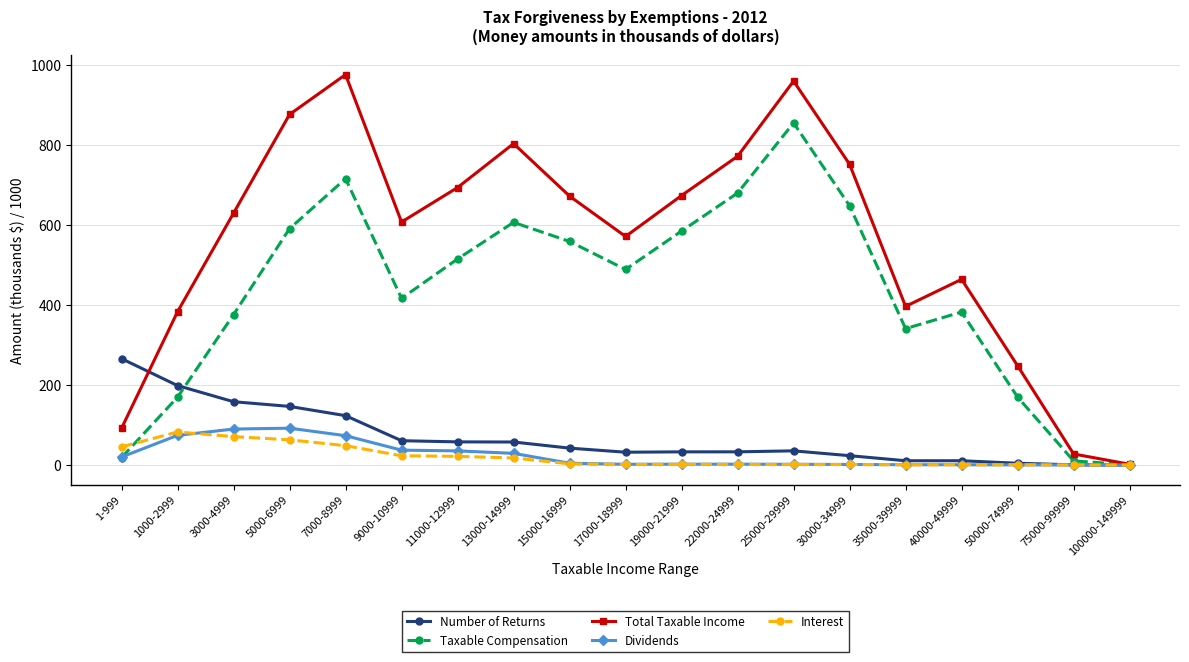

What is the average value of the Taxable Compensation series?

427.7